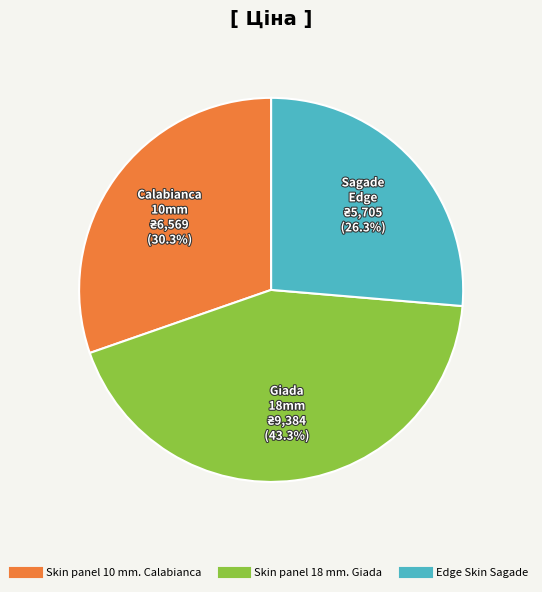

Count the number of slices in the pie.

3